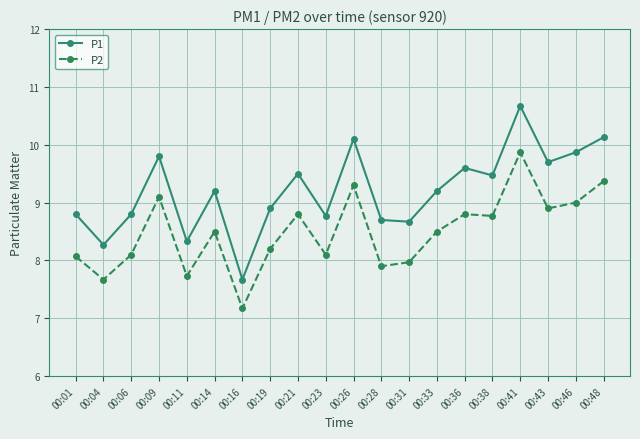

At which category is the sum across all series the highest?

00:41